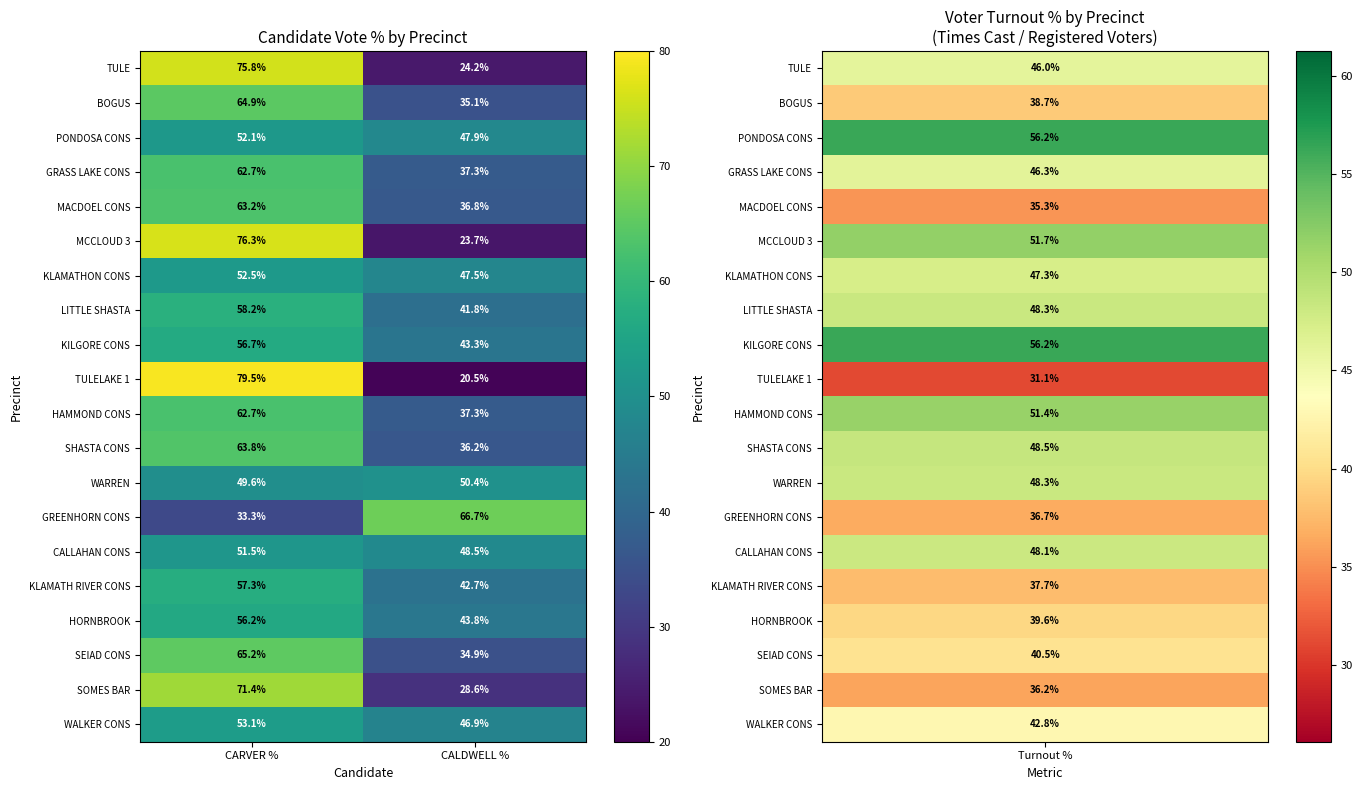

What is the difference between the maximum and minimum values in the GRASS LAKE CONS series?

25.4